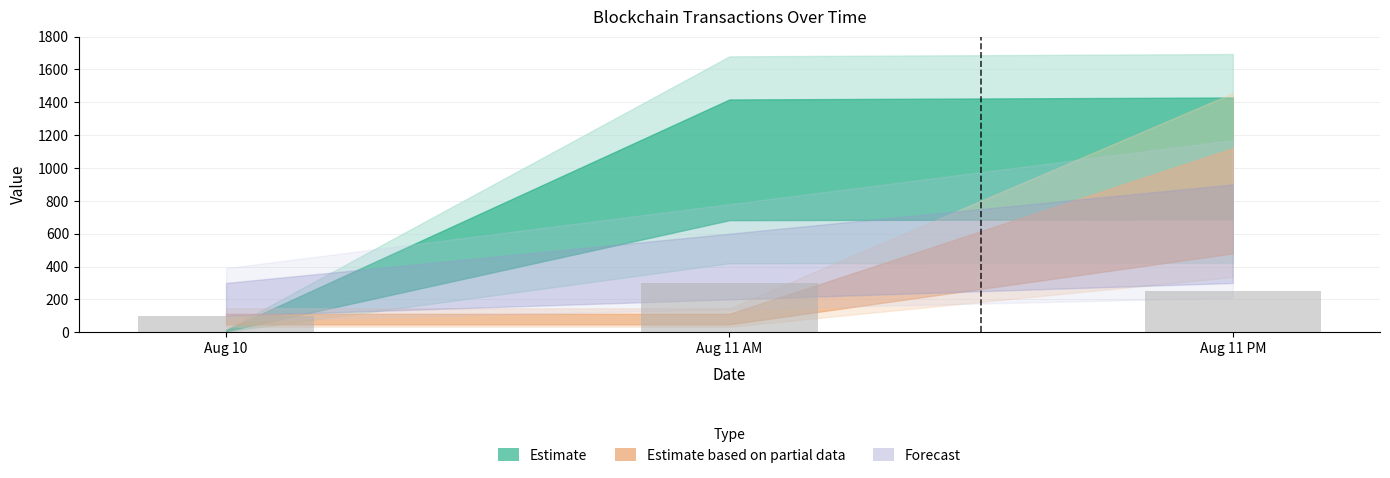

Reading left to right, what are all the values shown in this chart?

100	300	250